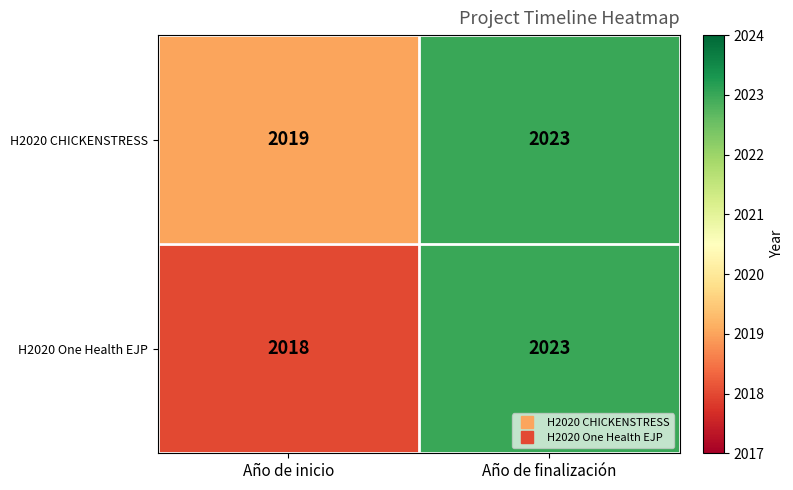

Rank the categories by H2020 CHICKENSTRESS value from highest to lowest.

Año de finalización, Año de inicio